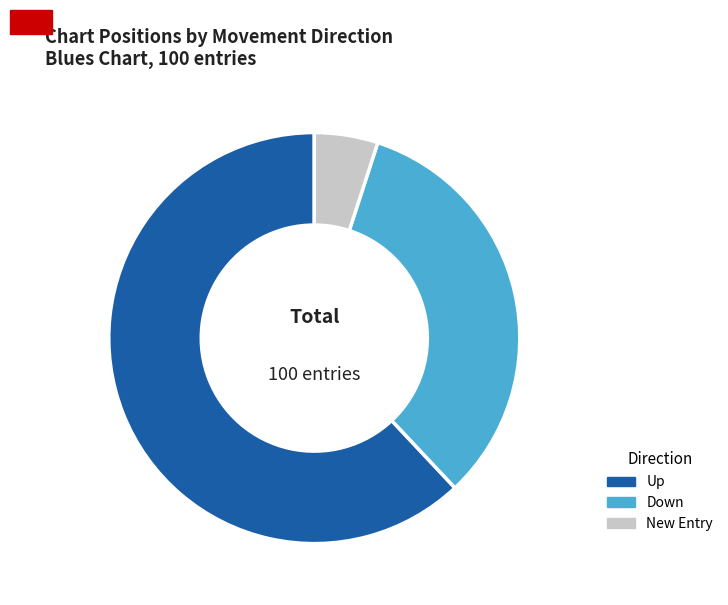

The Up slice represents 55% of the pie. True or false?

False